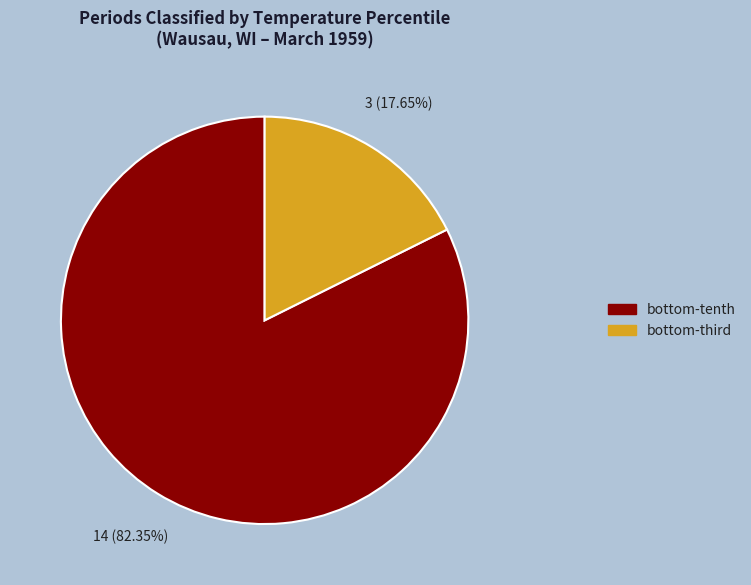

How many slices are in this pie chart?

2